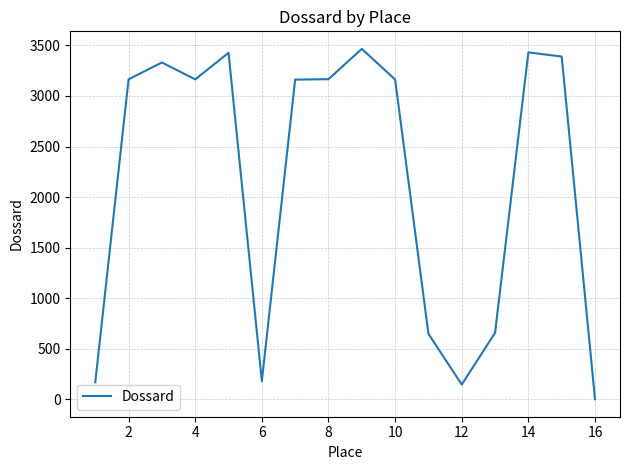

What is the maximum value shown in the chart?

3466